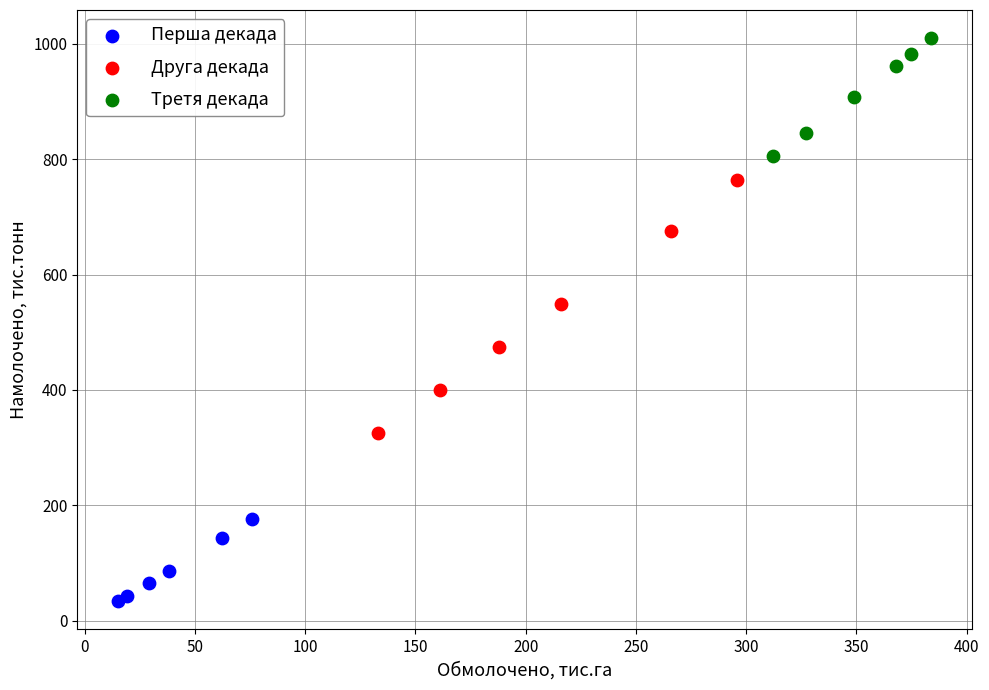

Which series reaches the maximum Y coordinate?

Третя декада